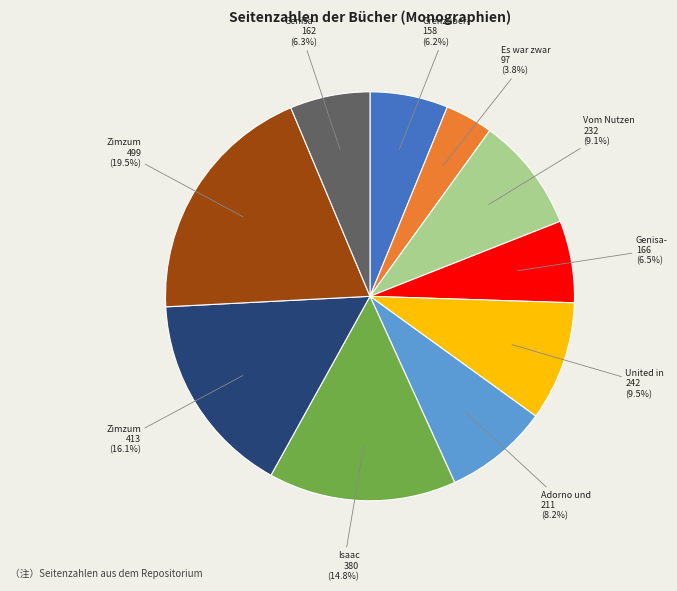

To the nearest percent, what is the difference between the largest and smallest slice percentages?

16%